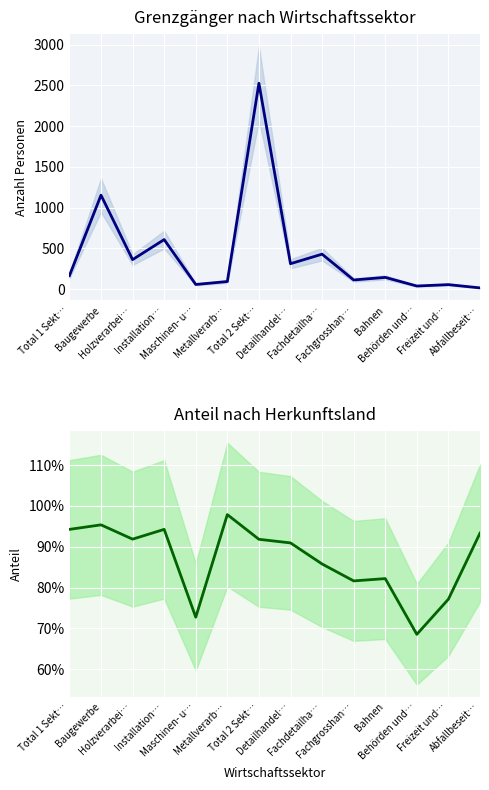

How many series are shown in this chart?

2